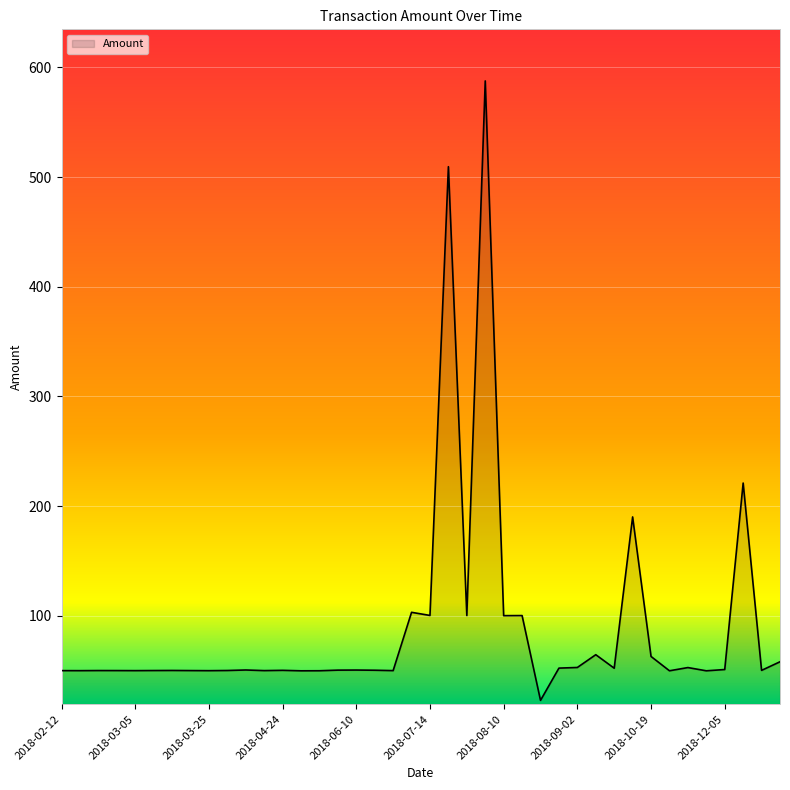

What is the greatest value displayed?

587.6